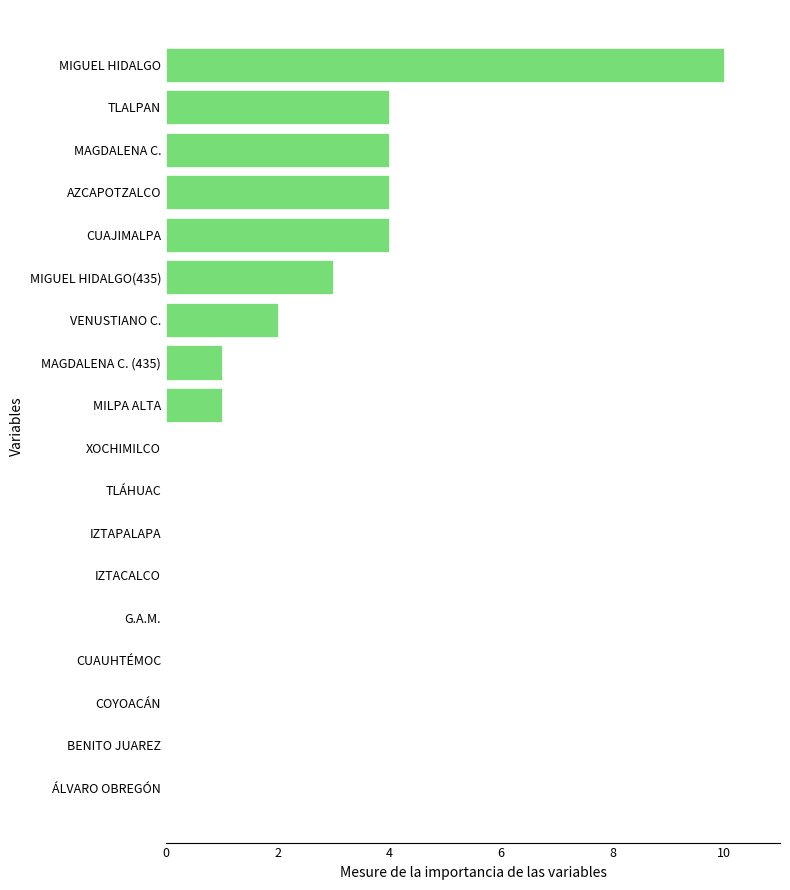

Reading bottom to top, transcribe all the data shown in this chart.

ÁLVARO OBREGÓN=0	BENITO JUAREZ=0	COYOACÁN=0	CUAUHTÉMOC=0	G.A.M.=0	IZTACALCO=0	IZTAPALAPA=0	TLÁHUAC=0	XOCHIMILCO=0	MILPA ALTA=1	MAGDALENA C. (435)=1	VENUSTIANO C.=2	MIGUEL HIDALGO(435)=3	CUAJIMALPA=4	AZCAPOTZALCO=4	MAGDALENA C.=4	TLALPAN=4	MIGUEL HIDALGO=10